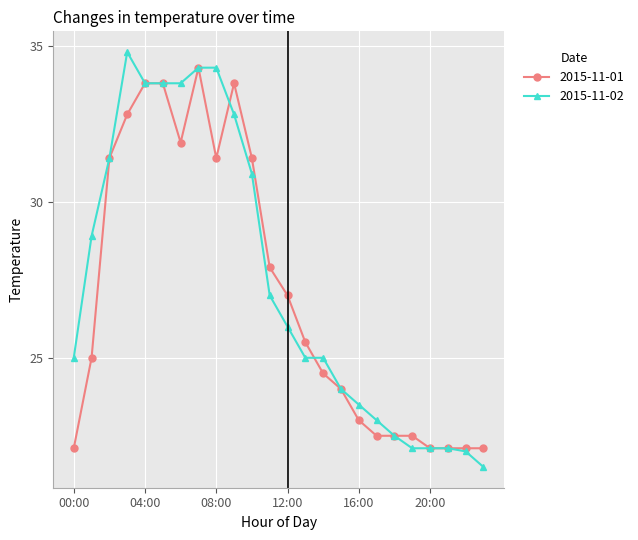

True or false: 2015-11-02 has more than 0 interior local peaks.

True